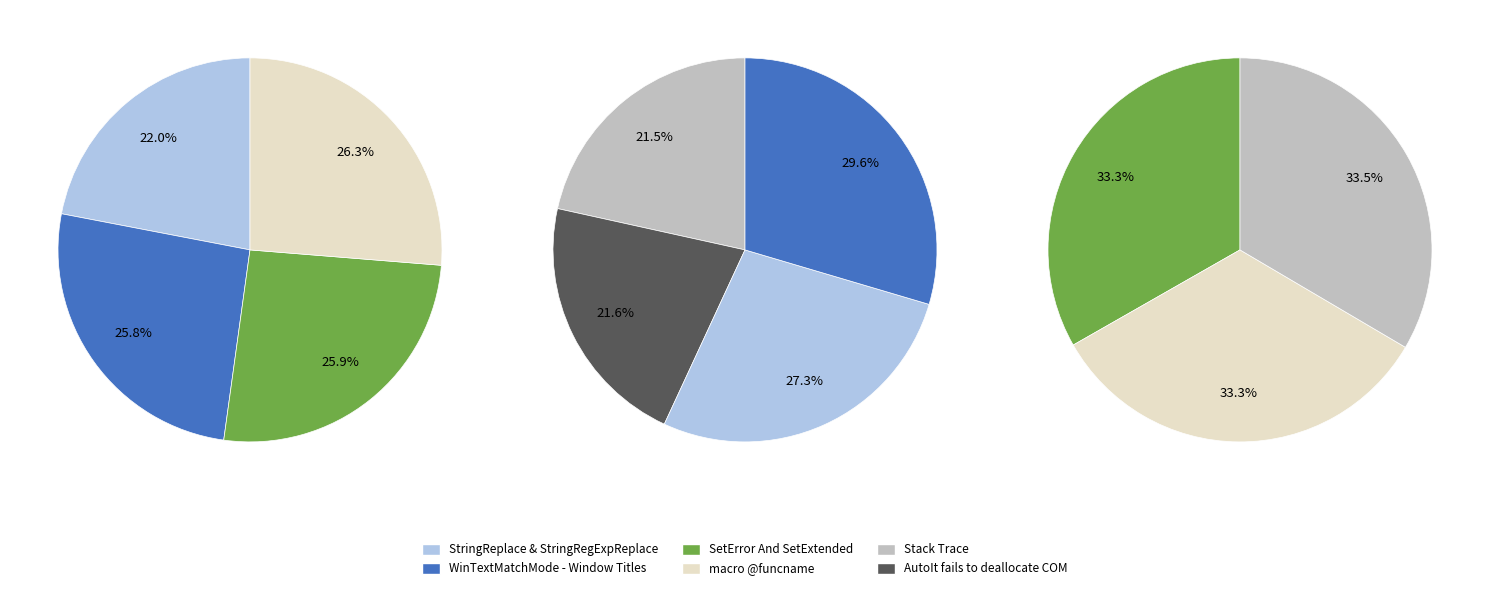

What is the smallest slice in the pie chart?

StringReplace & StringRegExpReplace